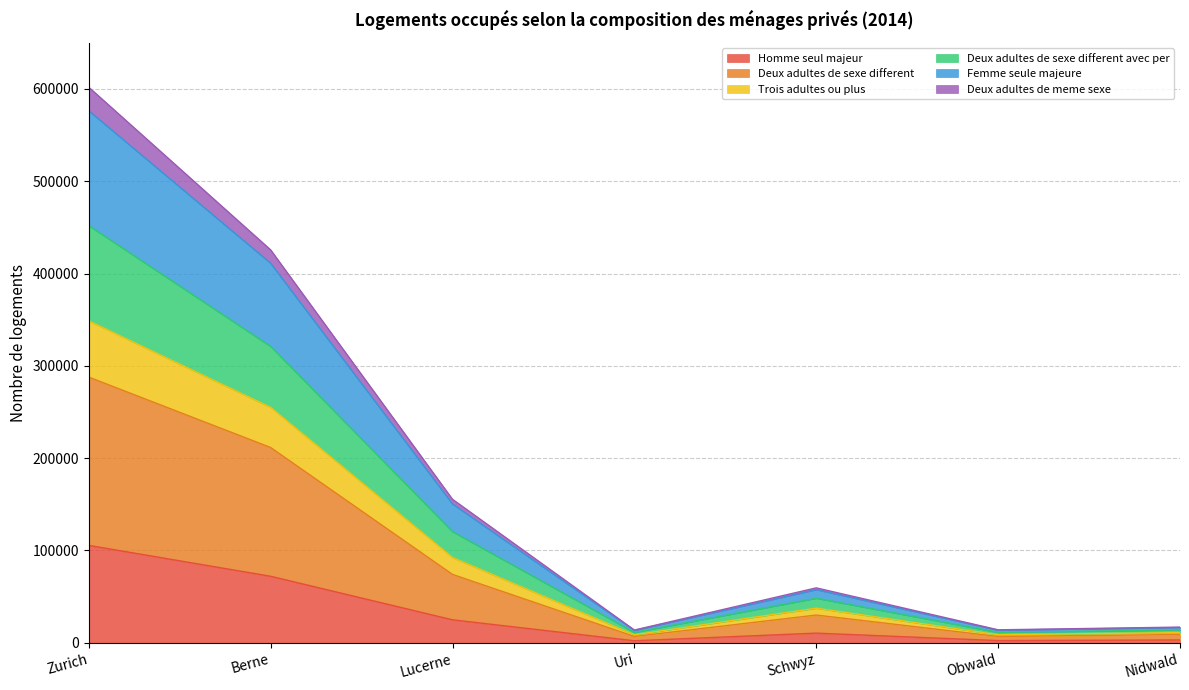

Count the number of data series in this chart.

6